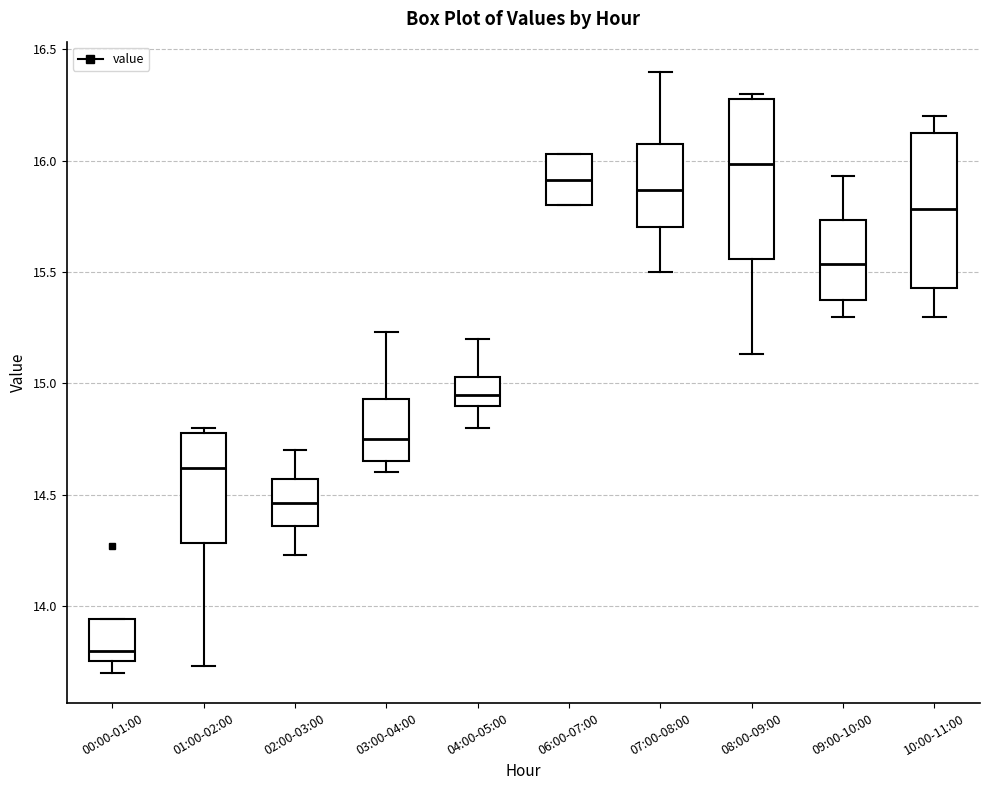

Which box's median line is the highest?

08:00-09:00